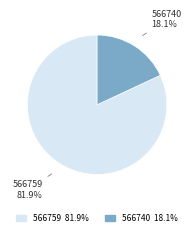

What is the largest slice in the pie chart?

566759